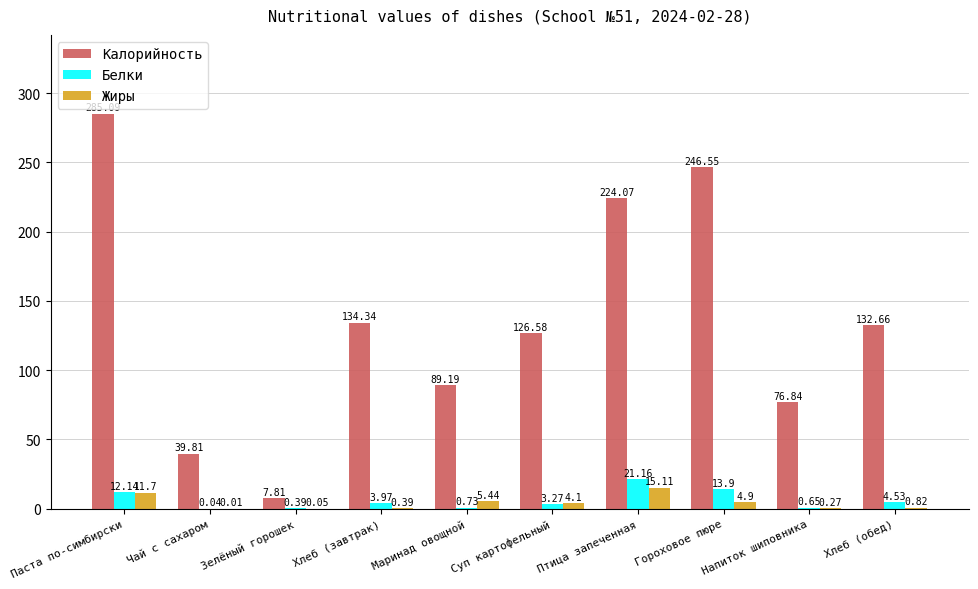

At which label does Белки reach its peak?

Птица запеченная